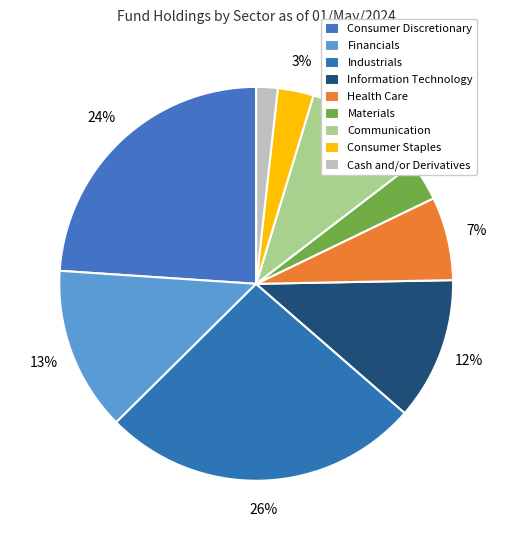

How many slices are in this pie chart?

9